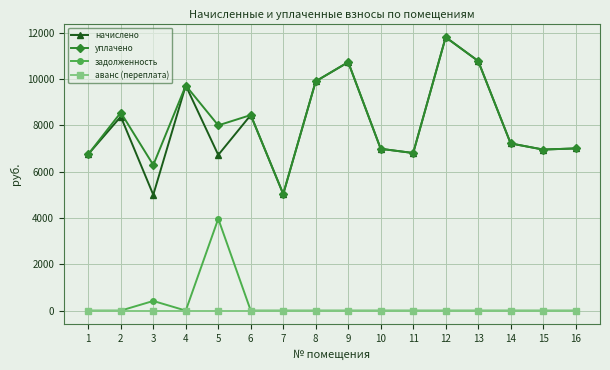

How many data points does each series have?

16